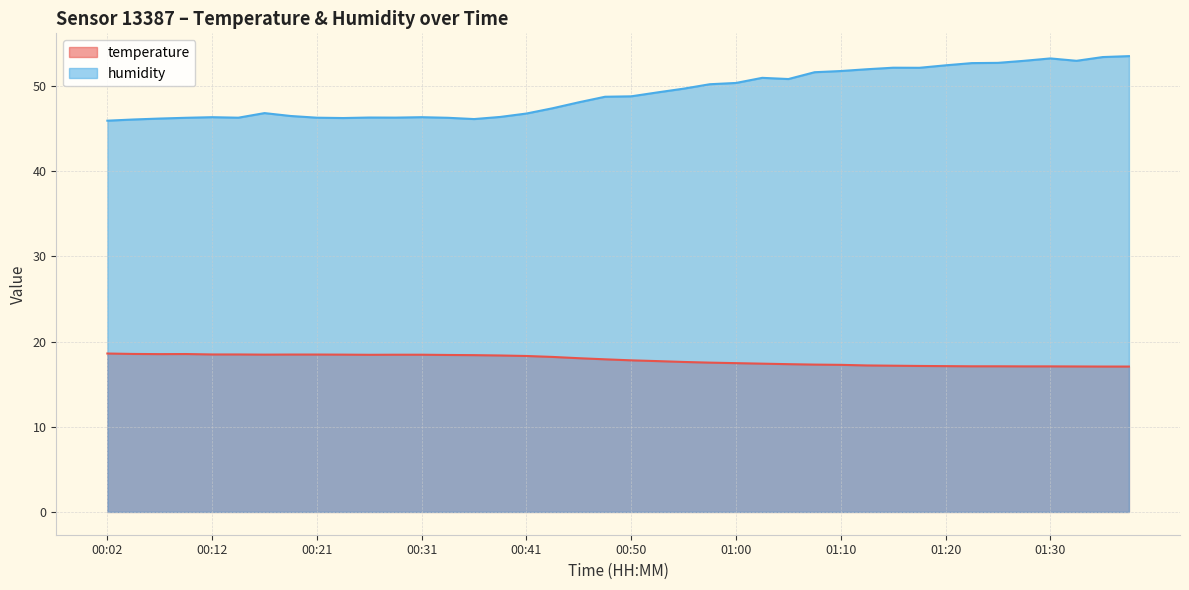

What is the sum of all humidity values?

1965.6